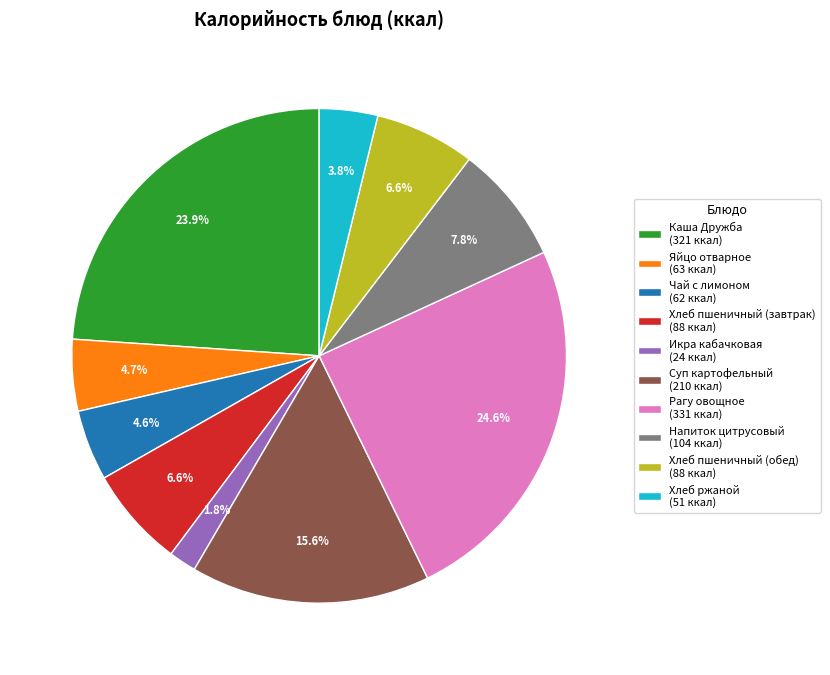

How many slices are in this pie chart?

10